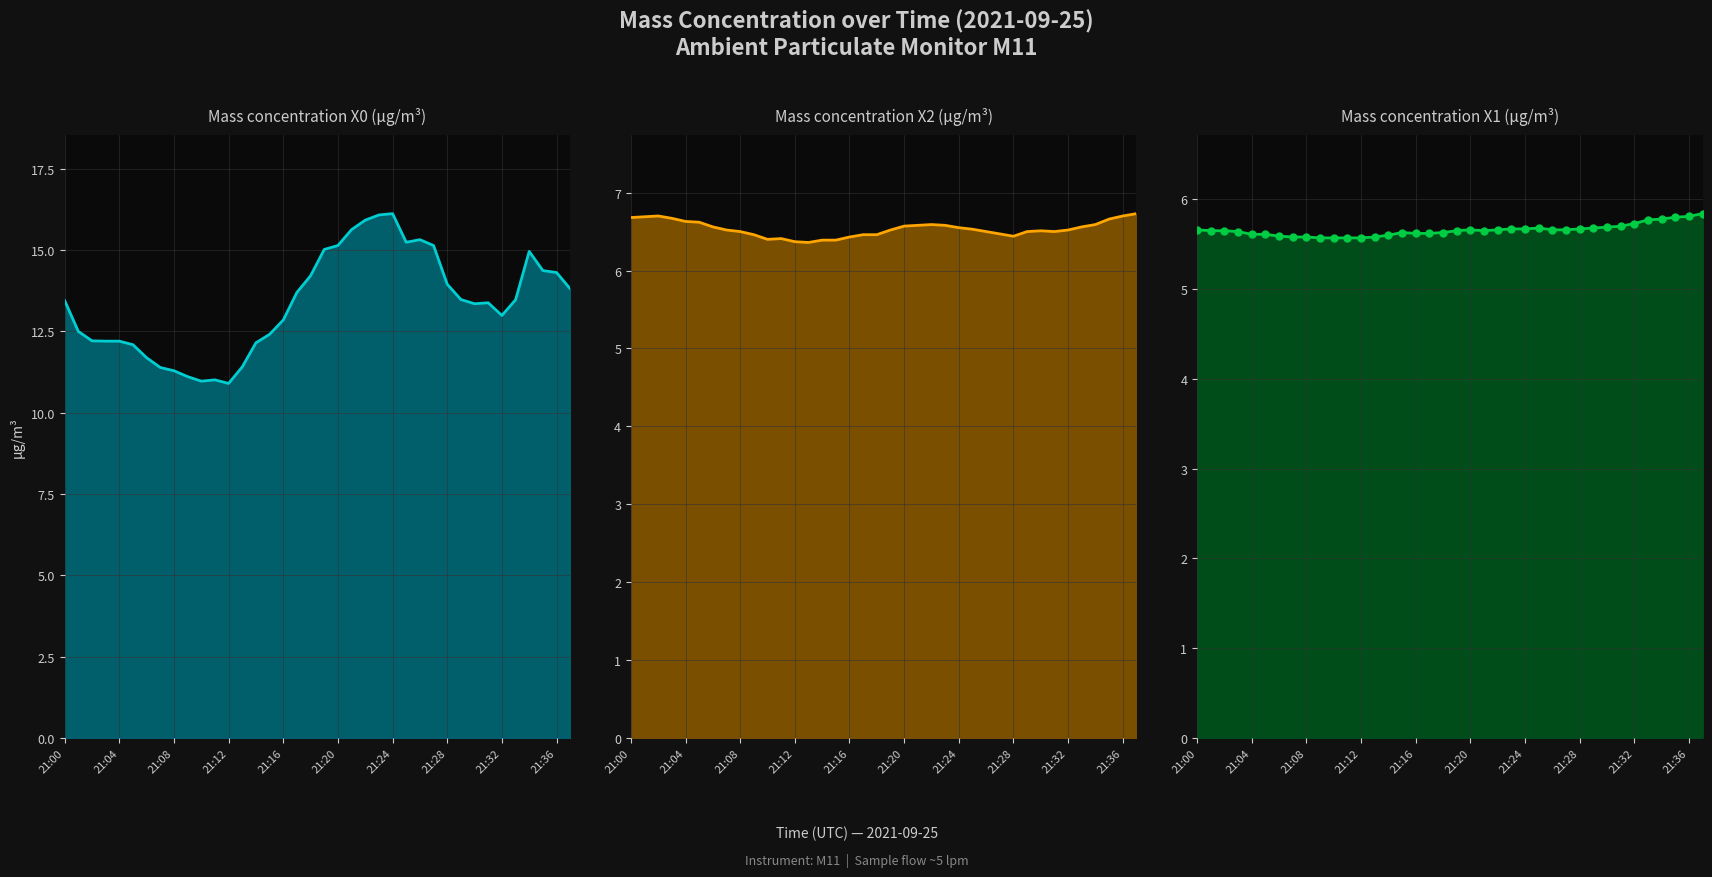

Does the chart display data point markers on the line(s)?

No